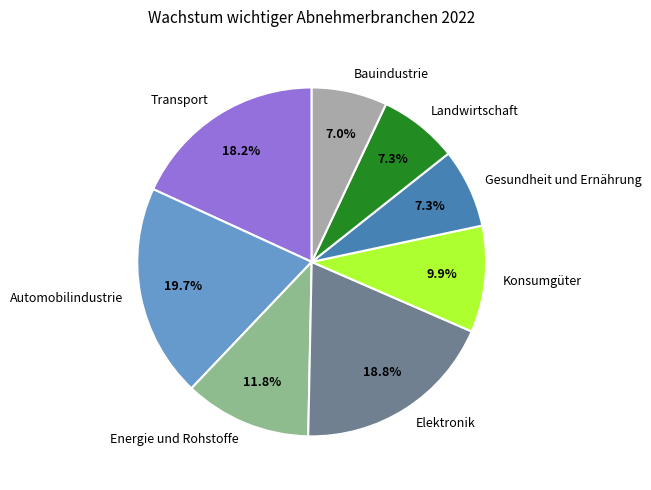

Which slice is the largest?

Automobilindustrie